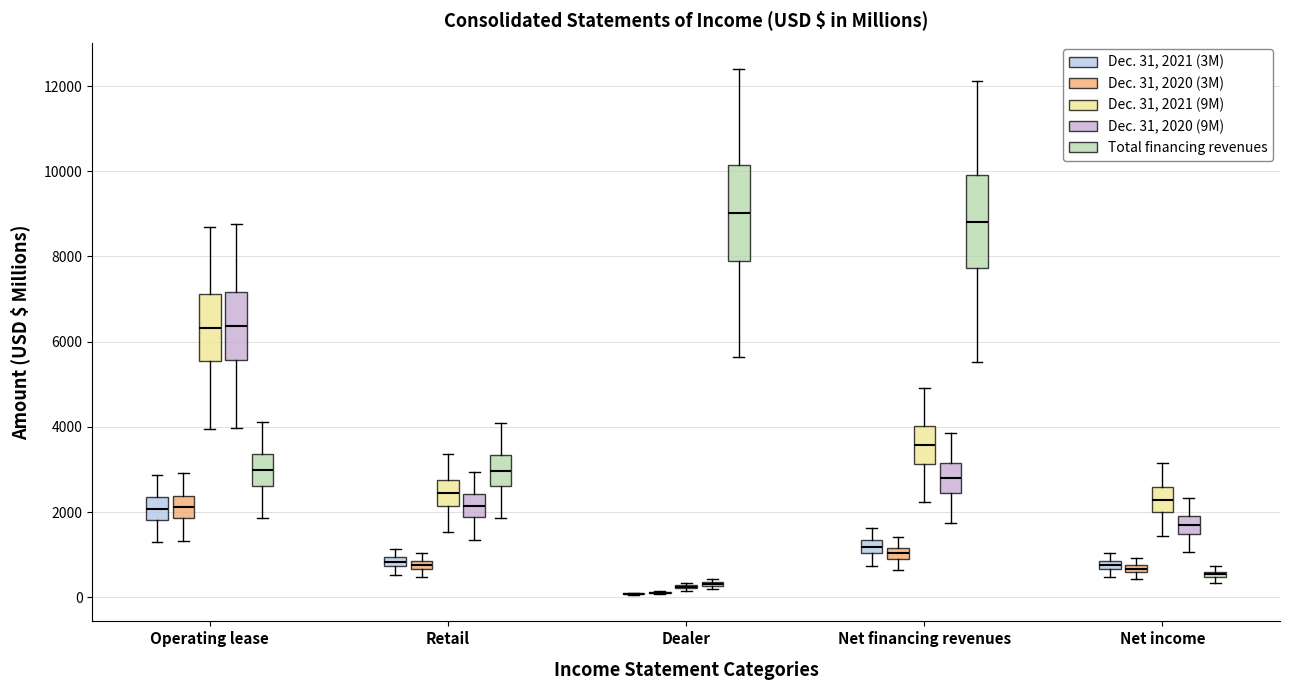

Where is the lower edge of the box for Operating lease (Dec. 31, 2020 (9M)) on the y-axis? The values are not printed on the chart, so give them approximately, as read against the axis.

5600